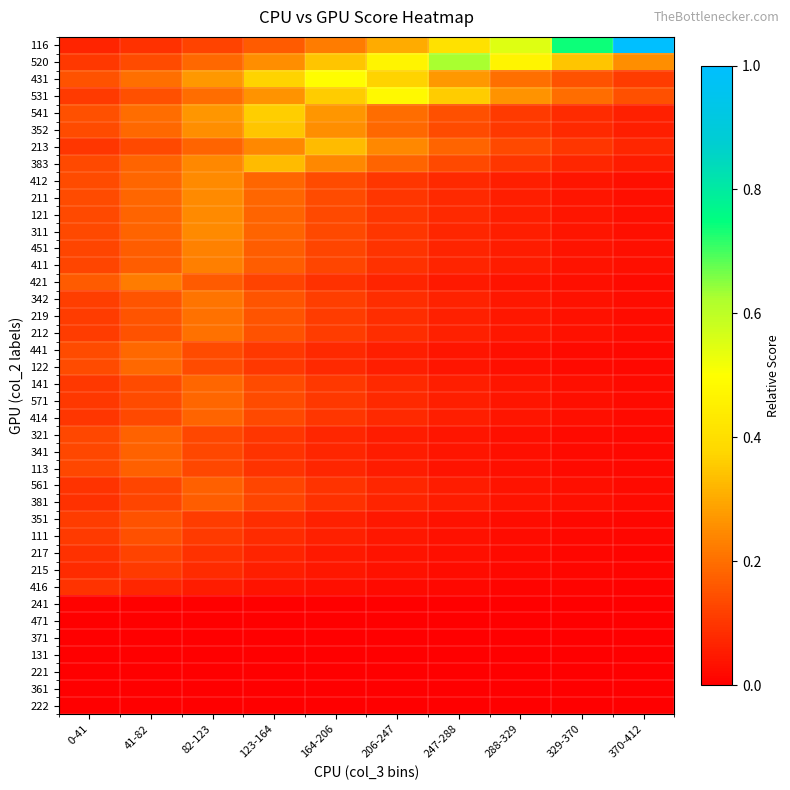

At which category is the sum across all series the highest?

82-123